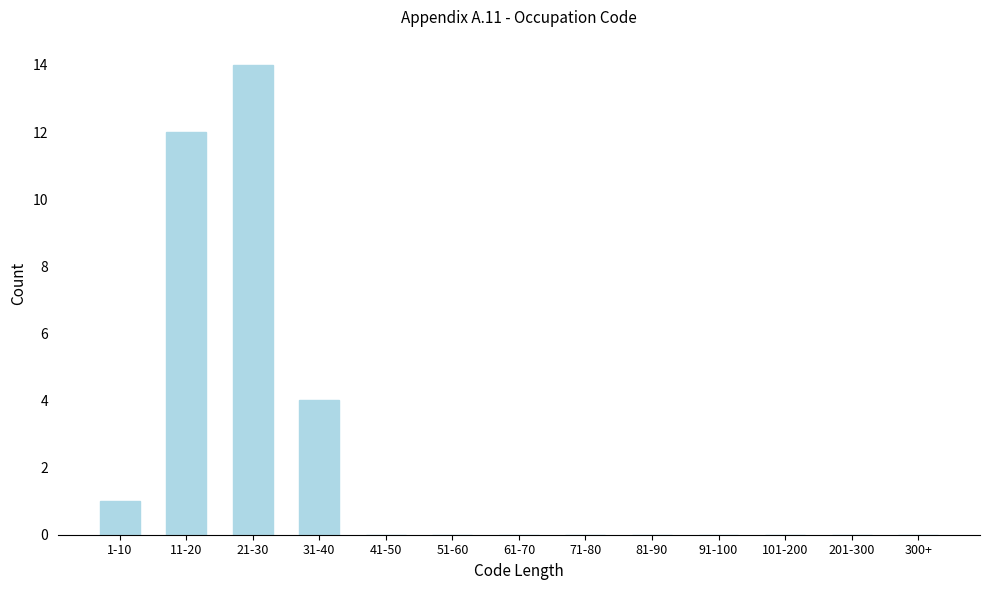

Reading left to right, extract all data points from this chart.

1-10=1	11-20=12	21-30=14	31-40=4	41-50=0	51-60=0	61-70=0	71-80=0	81-90=0	91-100=0	101-200=0	201-300=0	300+=0